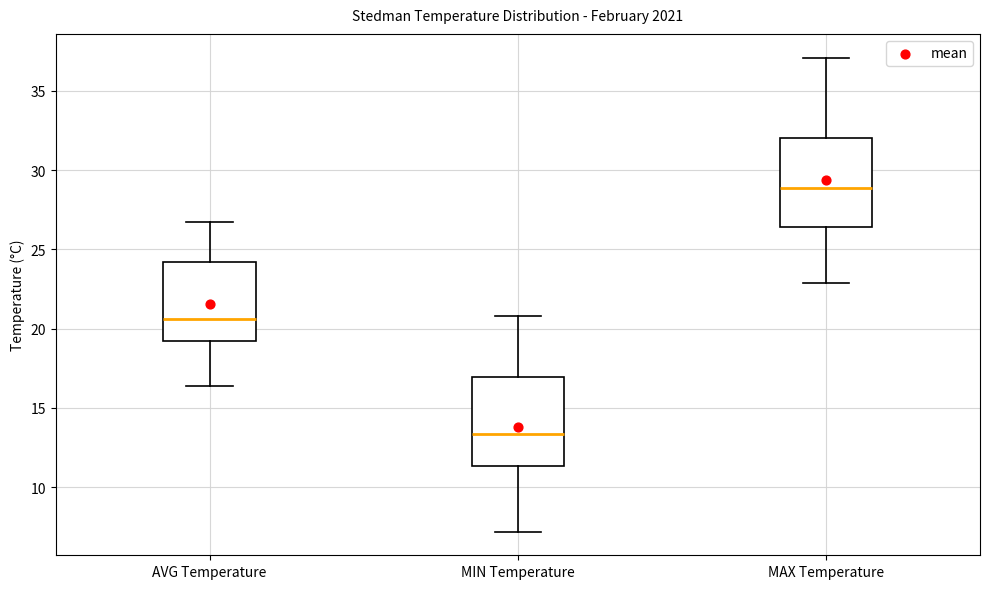

Where is the upper edge of the box for AVG Temperature on the y-axis? The values are not printed on the chart, so give them approximately, as read against the axis.

24.0